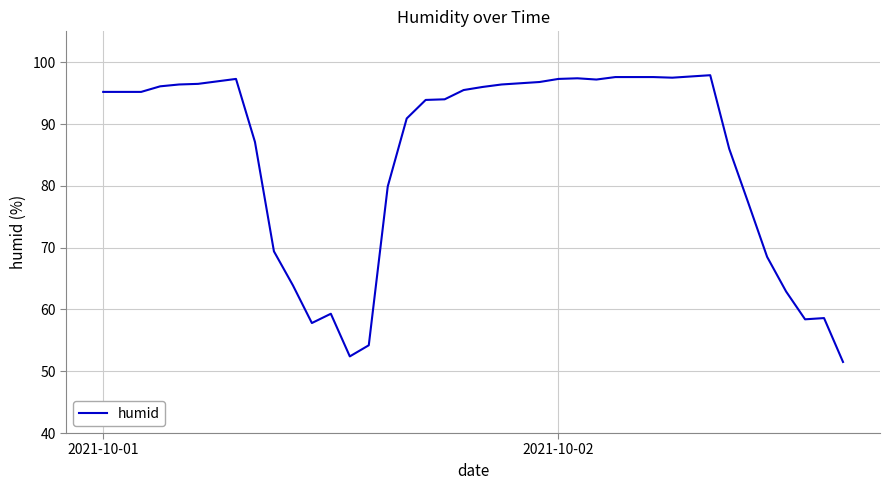

What is the difference between the second highest and second lowest values?

45.3